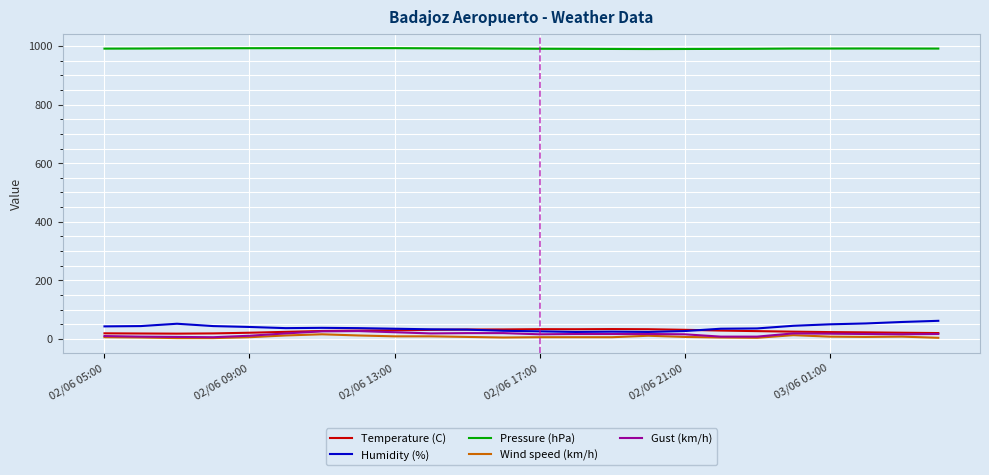

True or false: Temperature (C) and Pressure (hPa) cross at least once.

False